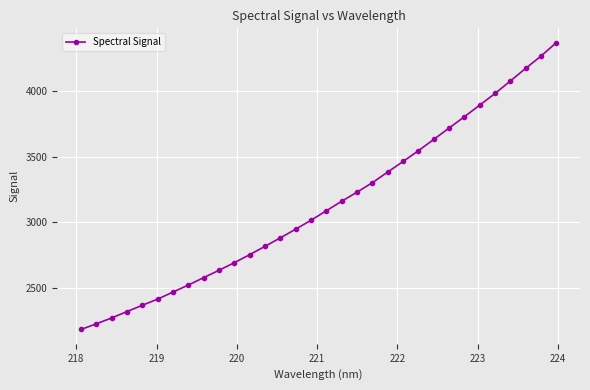

True or false: the data has more than 0 interior local peaks.

False